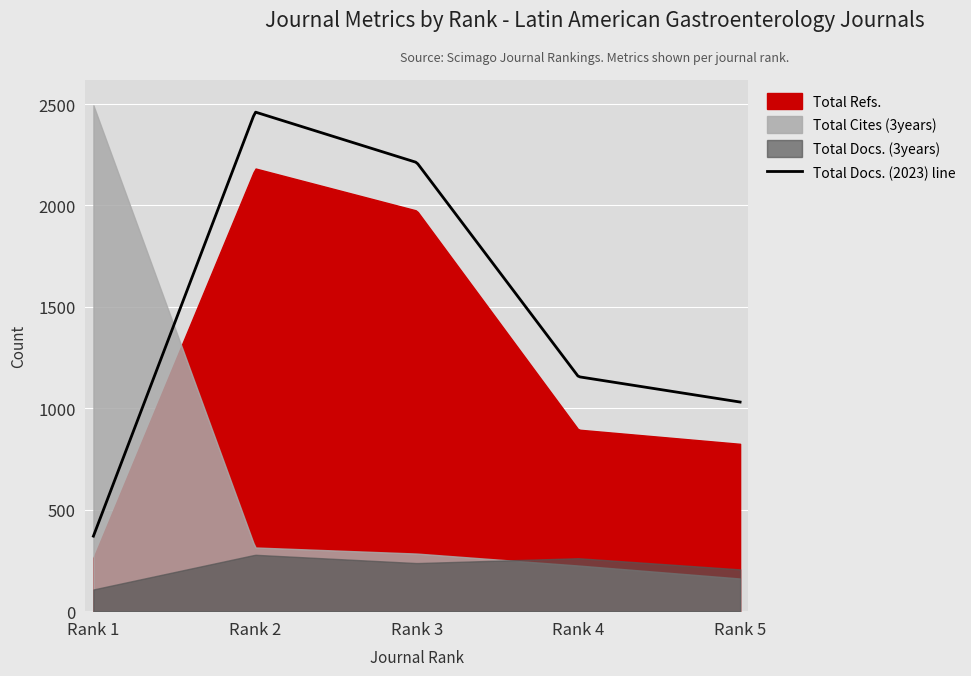

What is the highest value of the Total Docs. (2023) line series?

2460.2